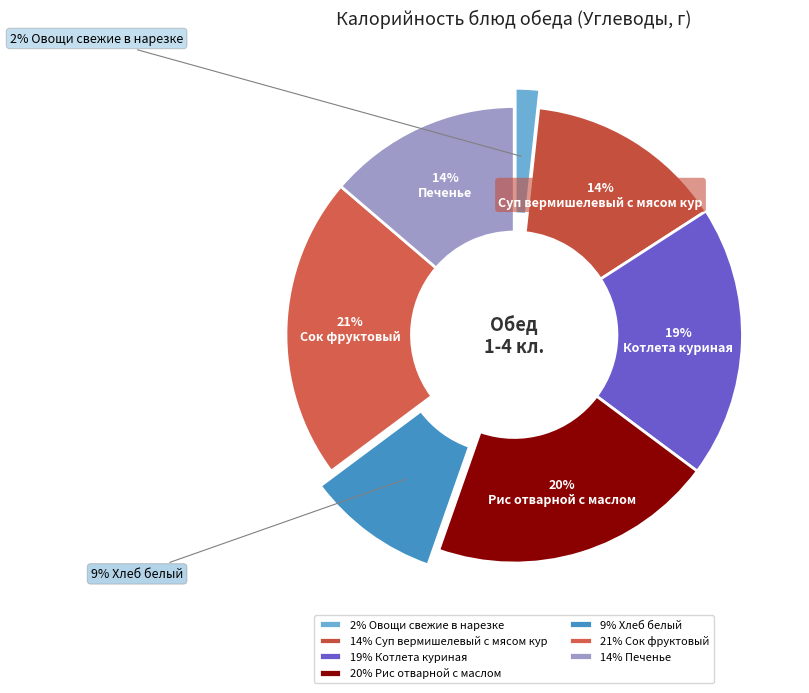

Which slice is the smallest?

2% Овощи свежие в нарезке